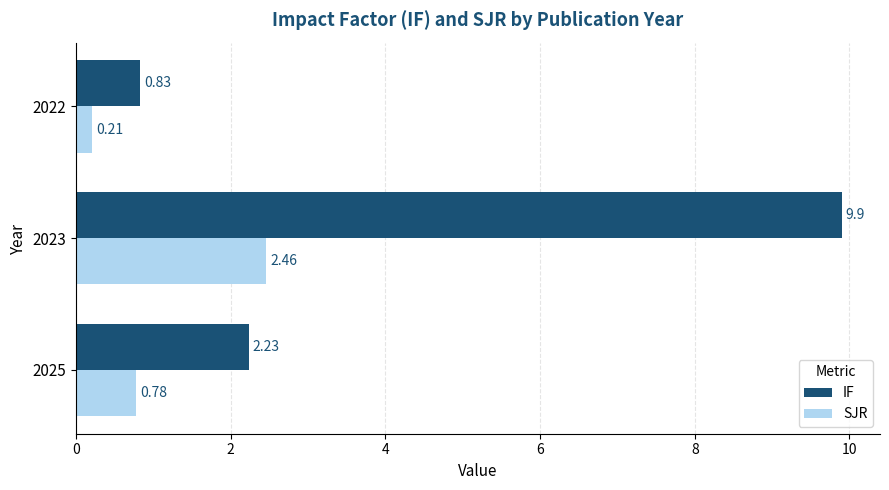

What is the total value across all series at 2023?

12.4